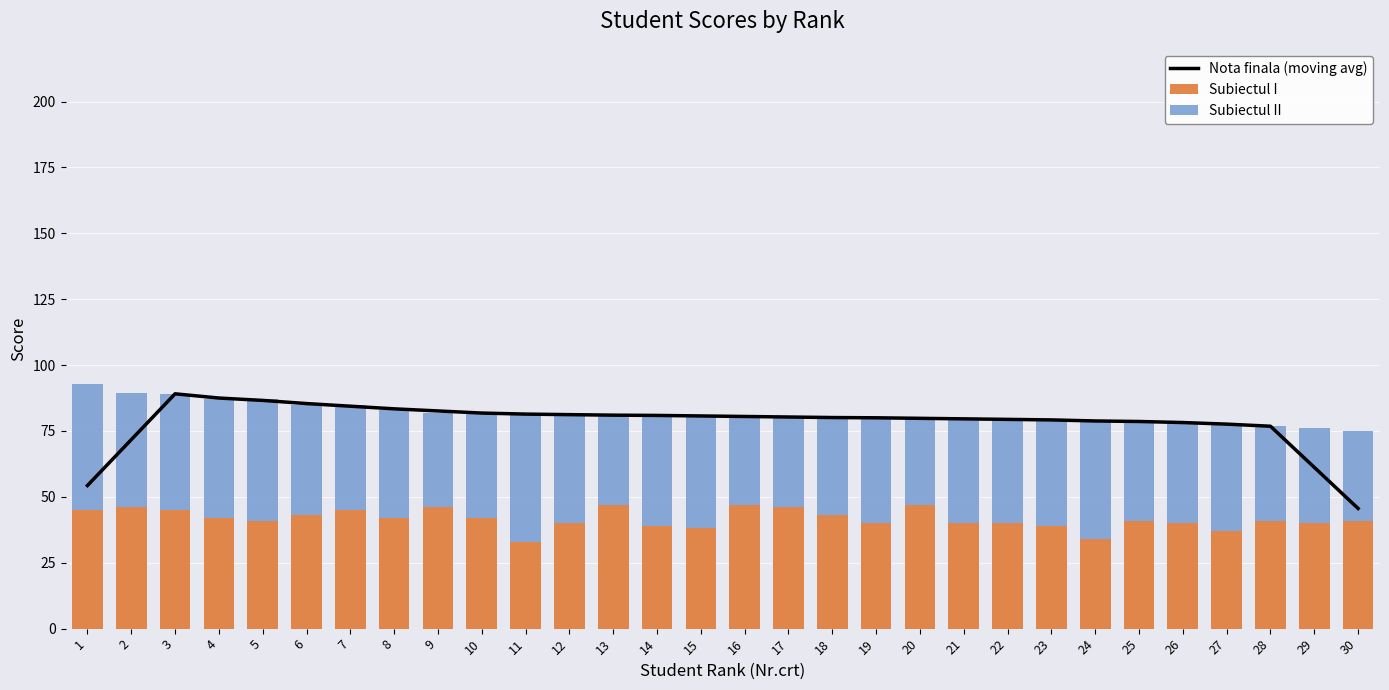

Which category has the highest value in the Nota finala (moving avg) series?

3